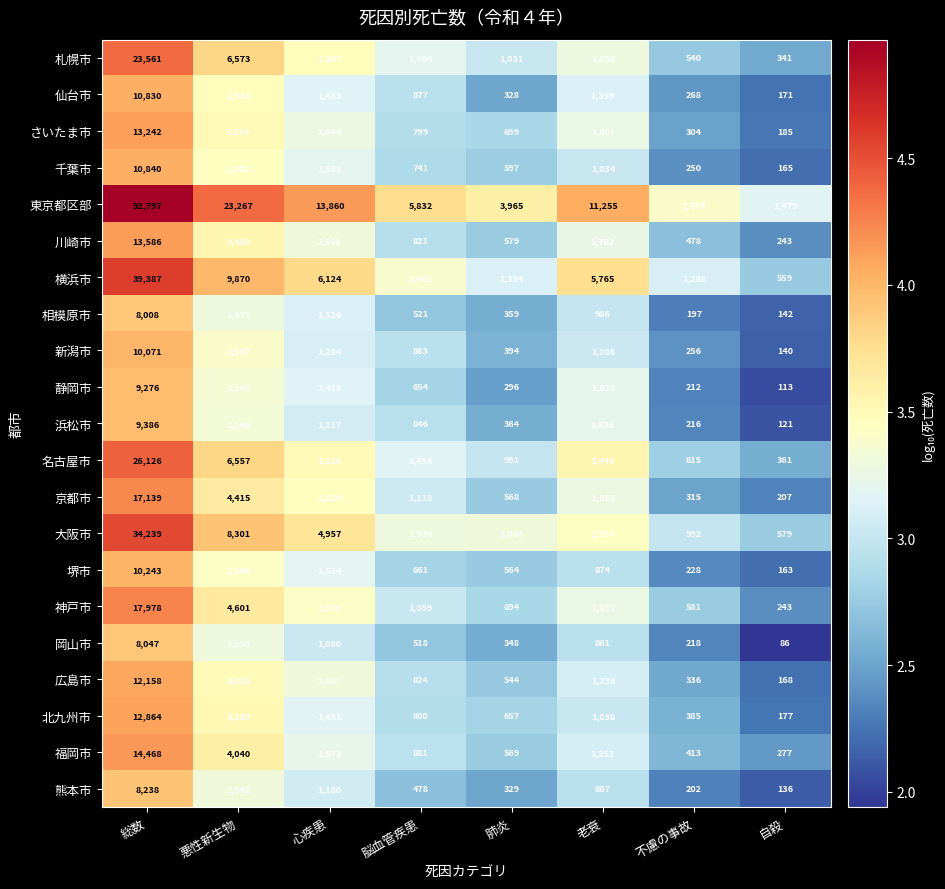

How many distinct data groups are displayed?

21